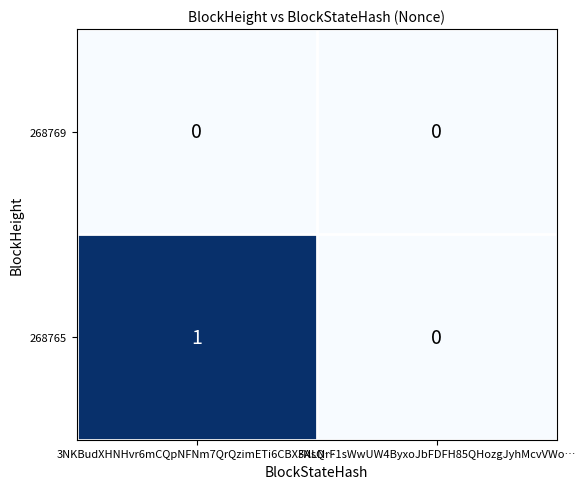

Which category has the highest value across all series?

3NKBudXHNHvr6mCQpNFNm7QrQzimETi6CBXFAsQ…